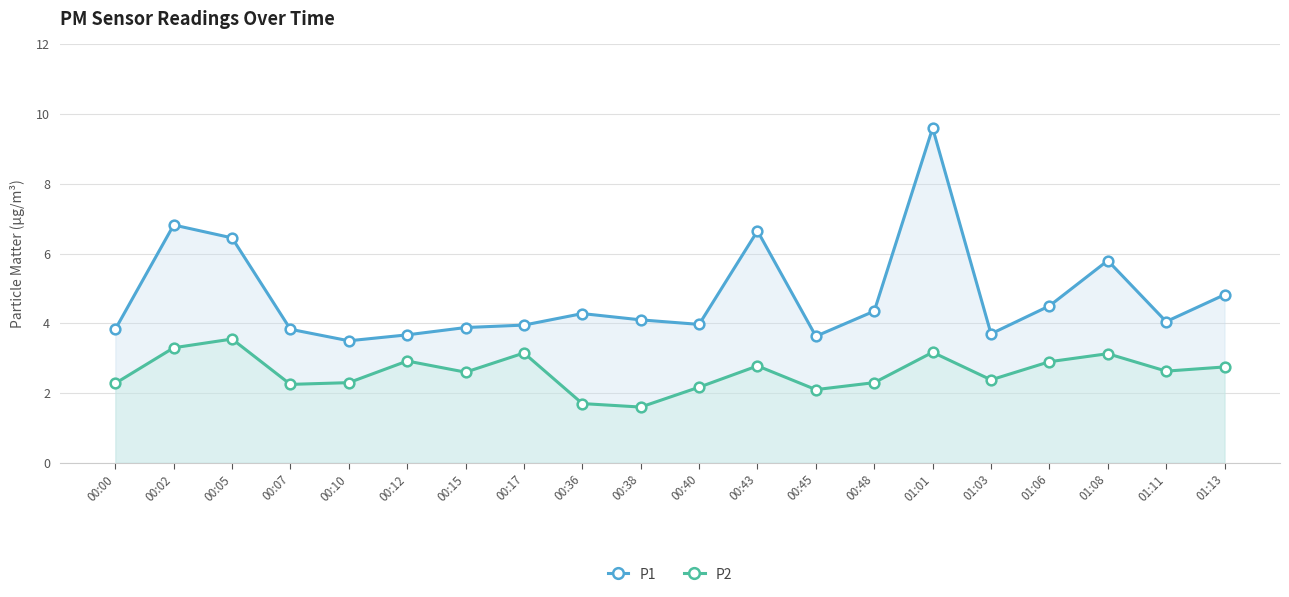

Which has a higher value, 01:13 or 01:01?

01:01